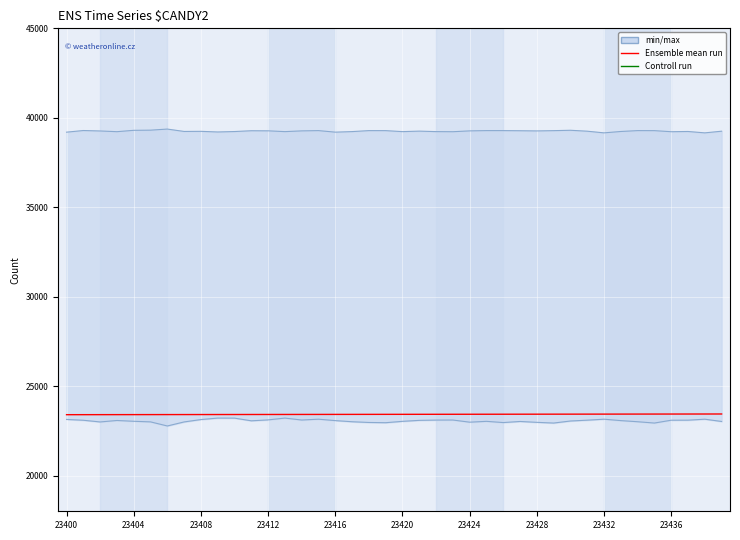

What is the label of the 4th point from the right?

23436